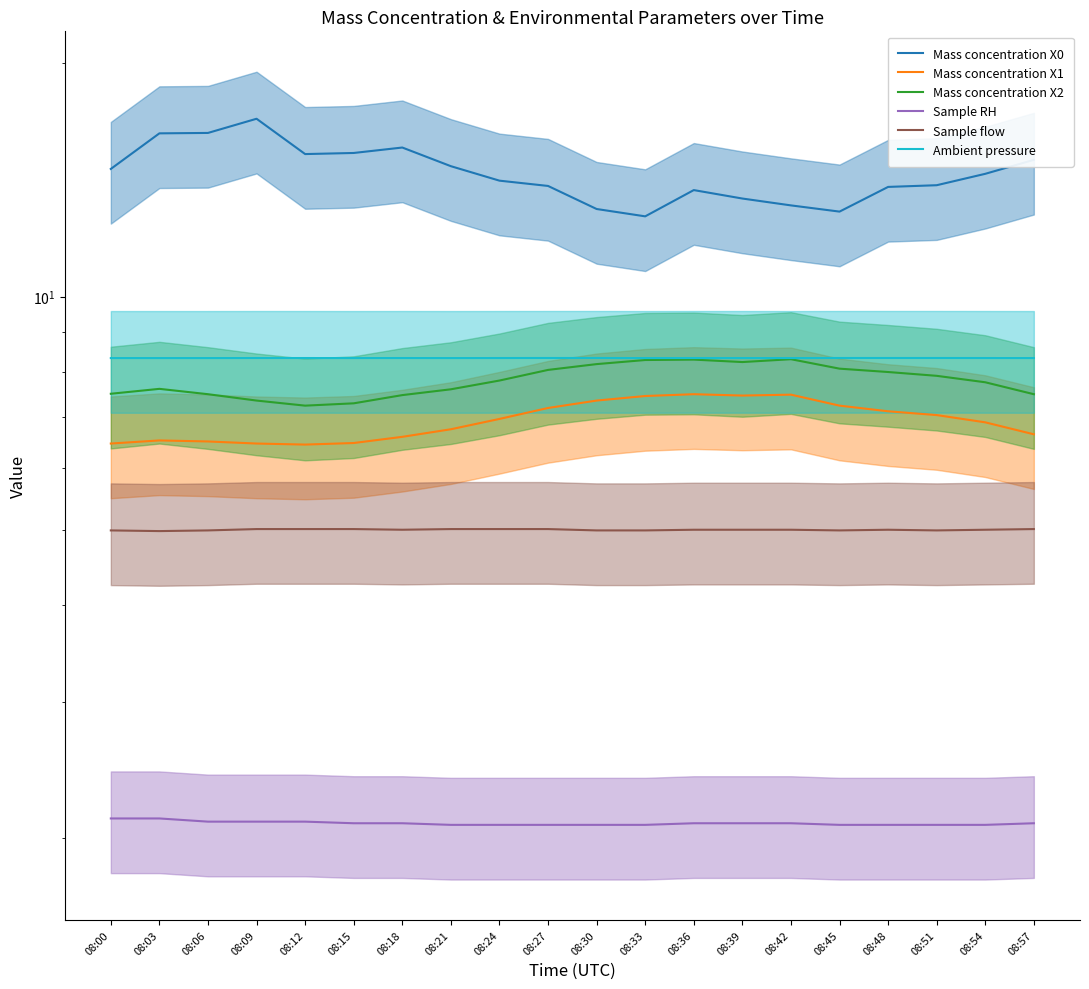

At which label is Sample flow closest to 4?

08:03